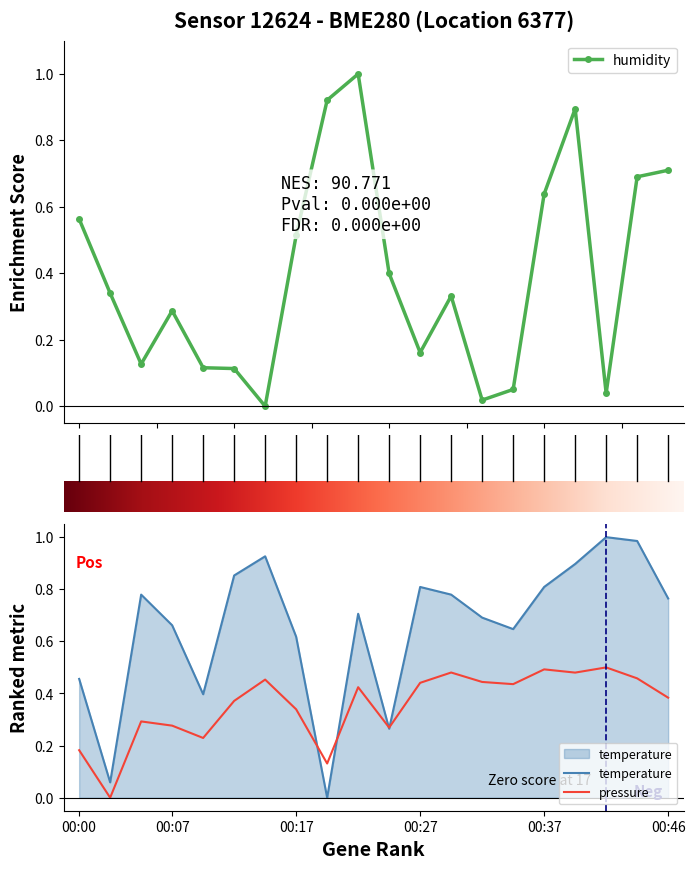

What is the difference between the second highest and minimum values in the humidity series?

0.9